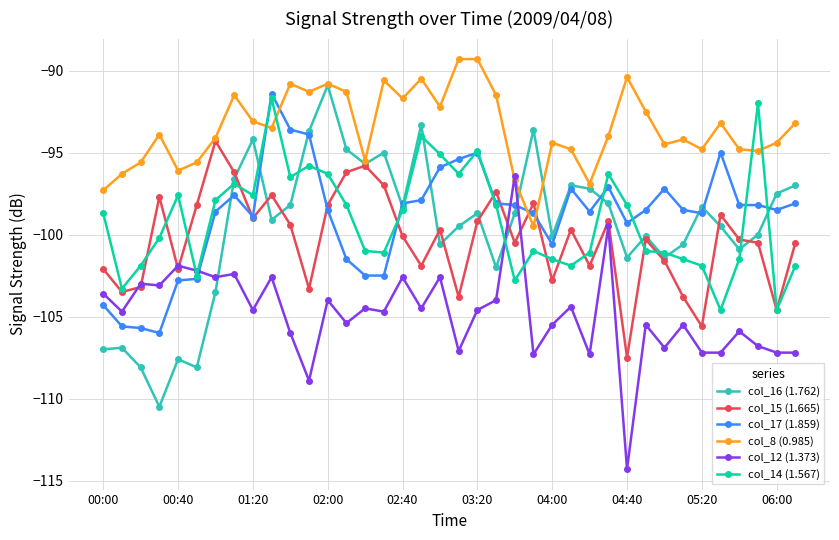

What is the value of the col_16 (1.762) point at the 32nd from the left?

-100.6